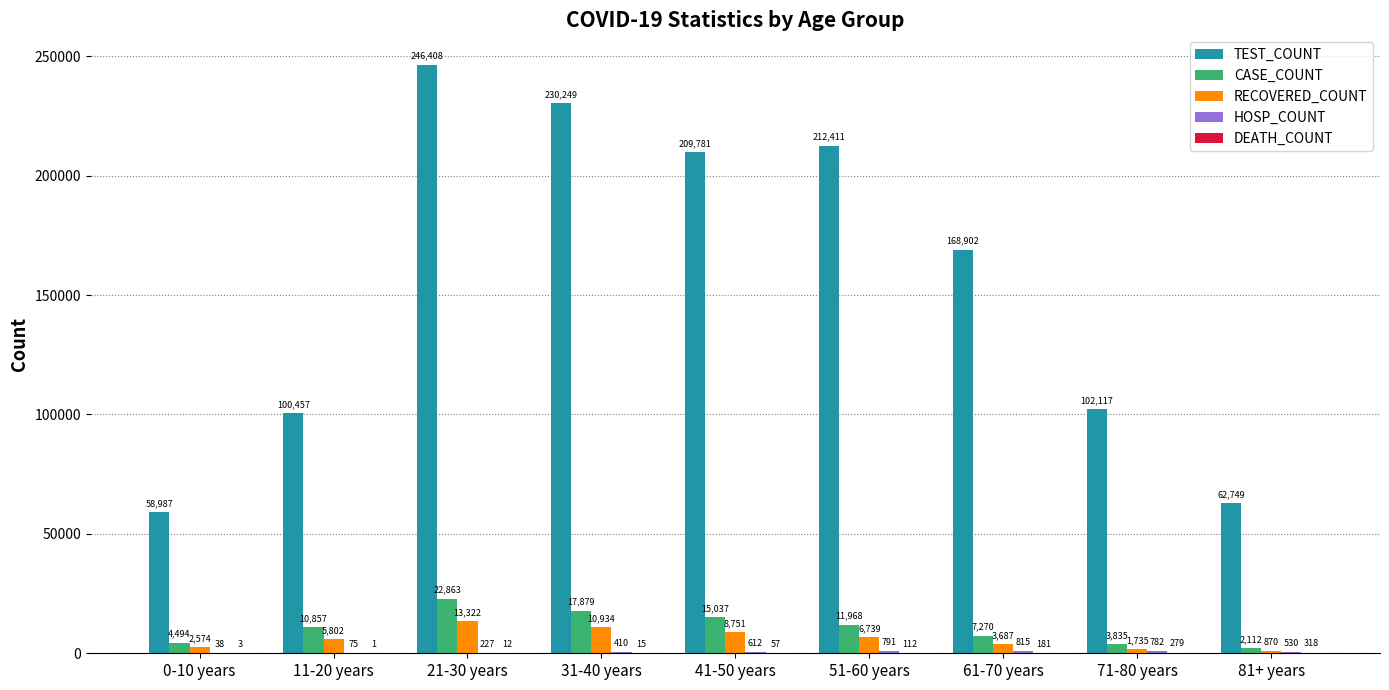

At which category is the sum across all series the highest?

21-30 years